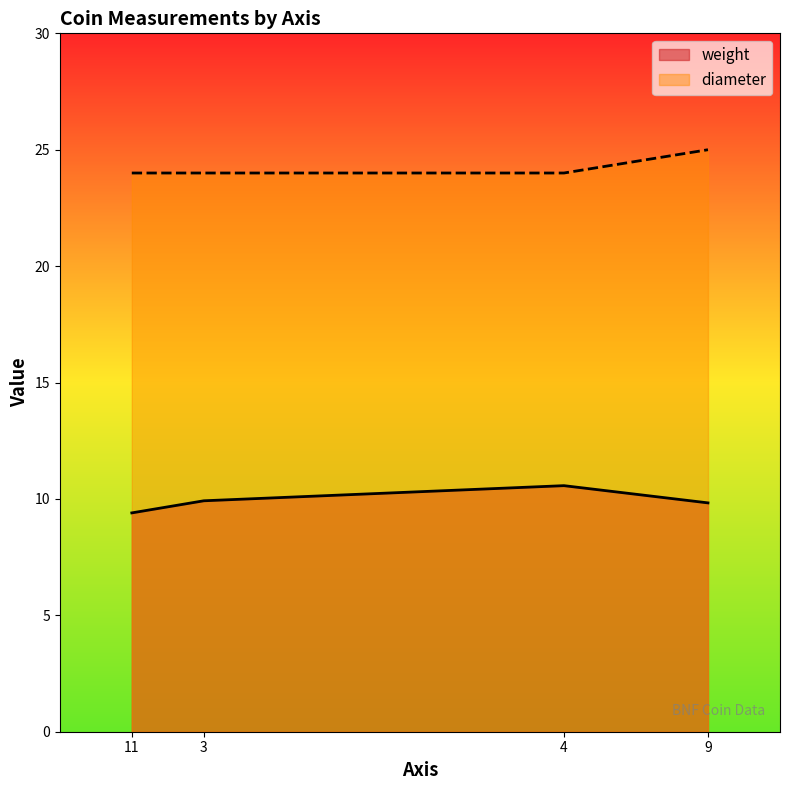

What is the value of the diameter point at the 2nd from the left?

24.0